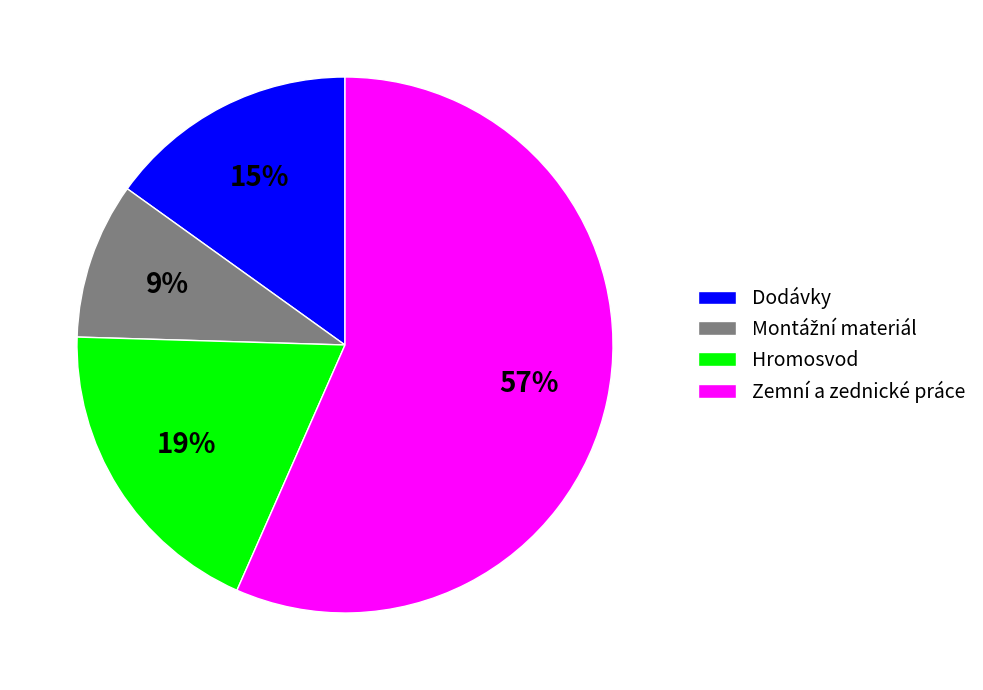

To the nearest percent, what is the average slice percentage?

25%